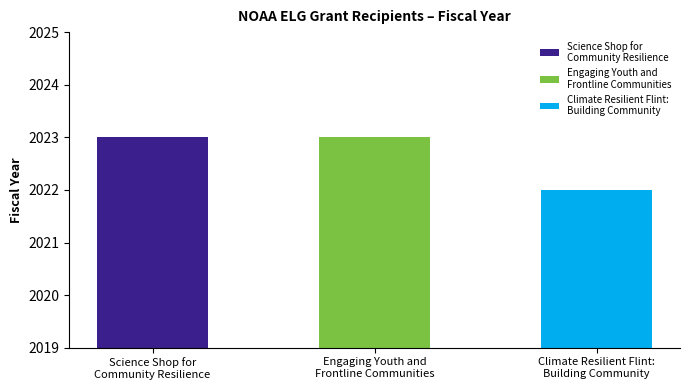

List the labels in order of value, smallest first.

Climate Resilient Flint:
Building Community, Science Shop for
Community Resilience, Engaging Youth and
Frontline Communities